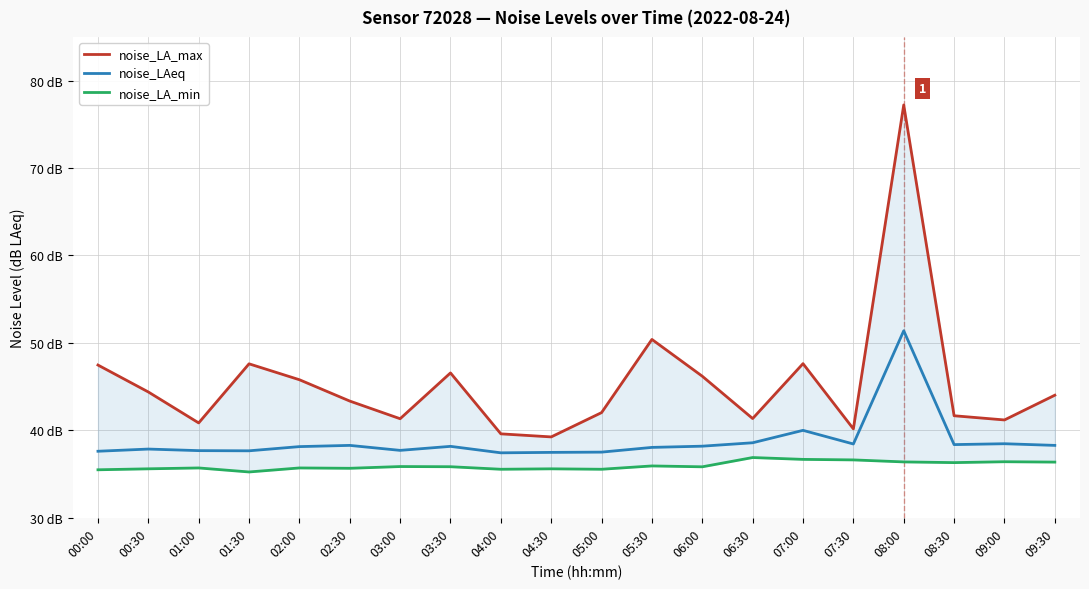

What are all the series names shown in the legend?

noise_LA_max, noise_LAeq, noise_LA_min